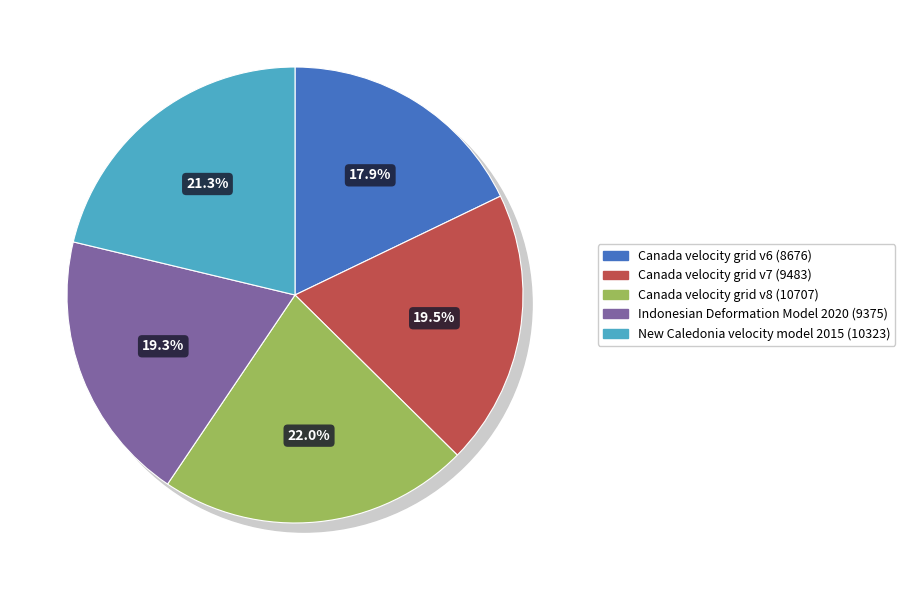

Does Indonesian Deformation Model 2020 represent more than half of the total?

No